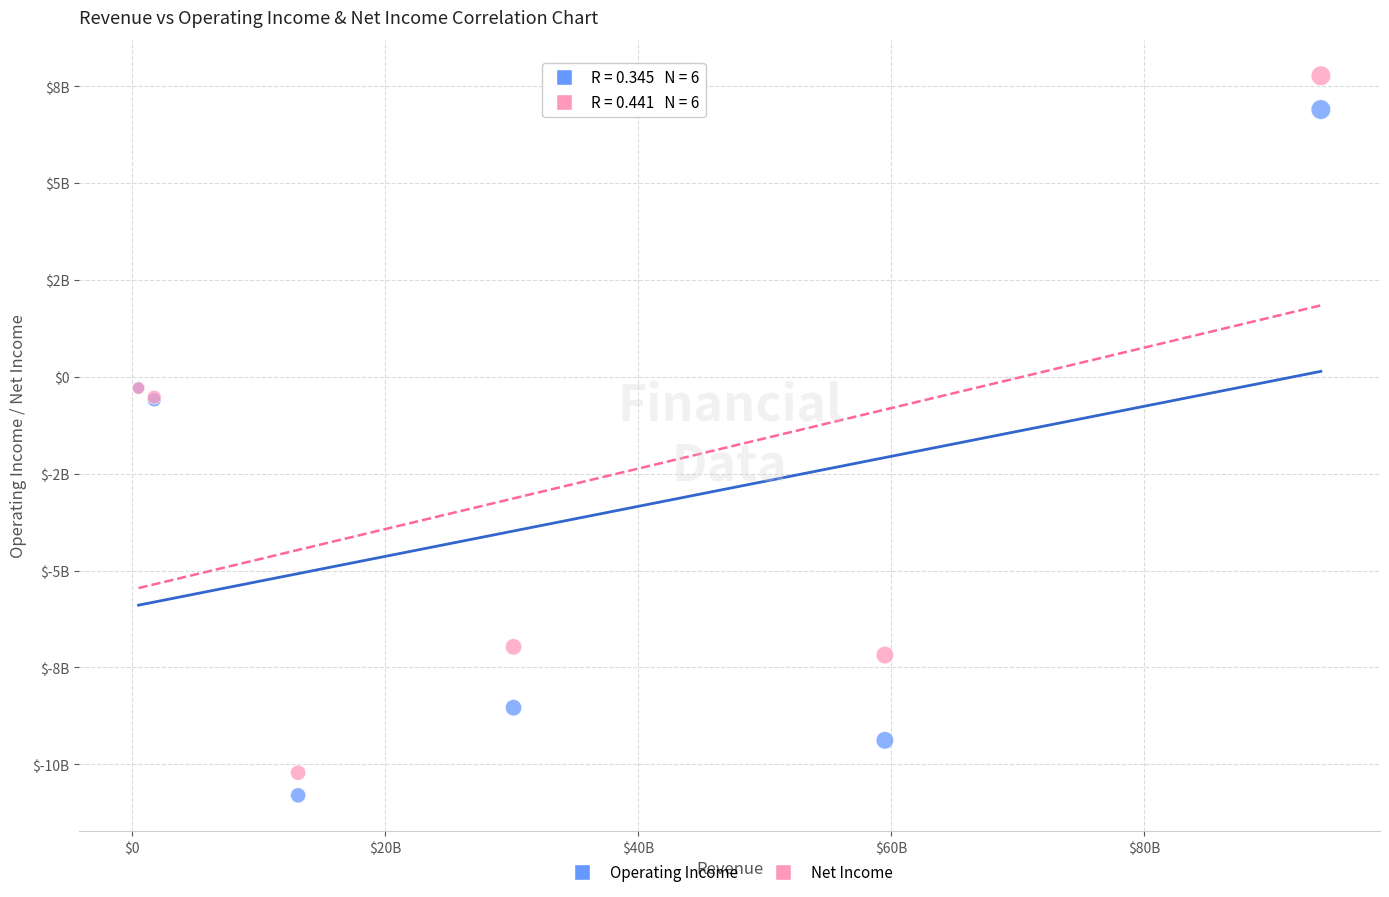

What are all the series names shown in the legend?

Operating Income, Net Income